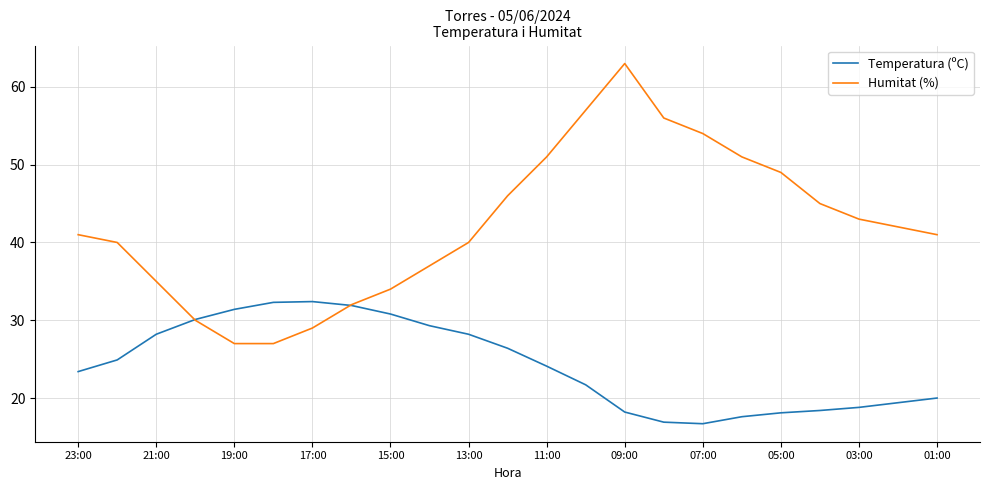

Which series has the largest range (max minus min)?

Humitat (%)